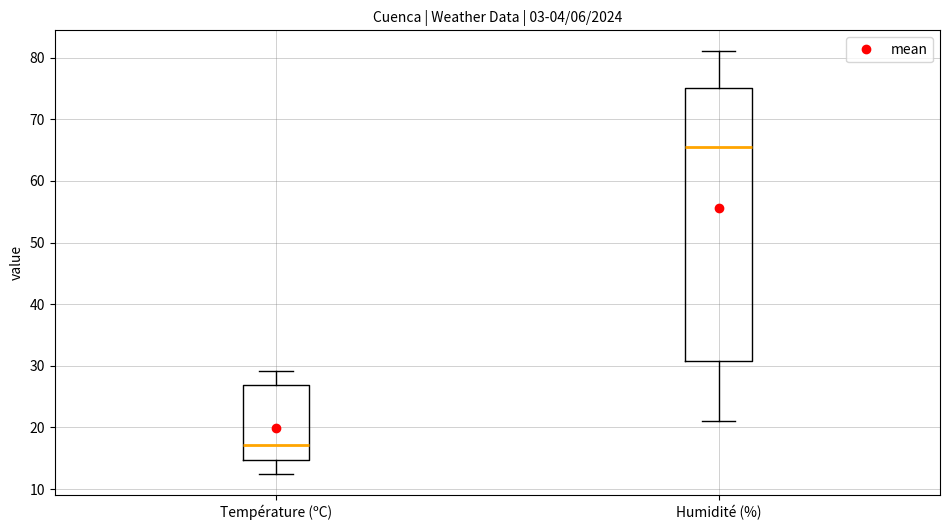

Reading left to right, transcribe this box plot: for each box, give where its median line is, the range the box spans, and where its two whiskers end, as read against the y-axis. The values are not printed on the chart, so give them approximately, as read against the axis.

Température (ºC): median 17, box 15 to 27, whiskers 13 to 29
Humidité (%): median 66, box 31 to 75, whiskers 21 to 81